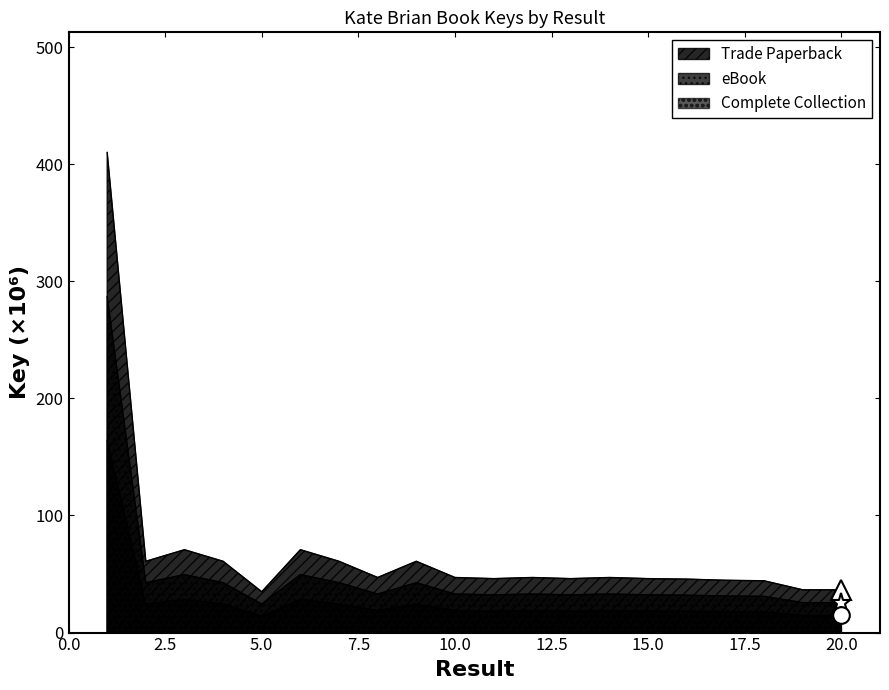

What is the difference between the second highest and minimum values in the Trade Paperback series?

35.9